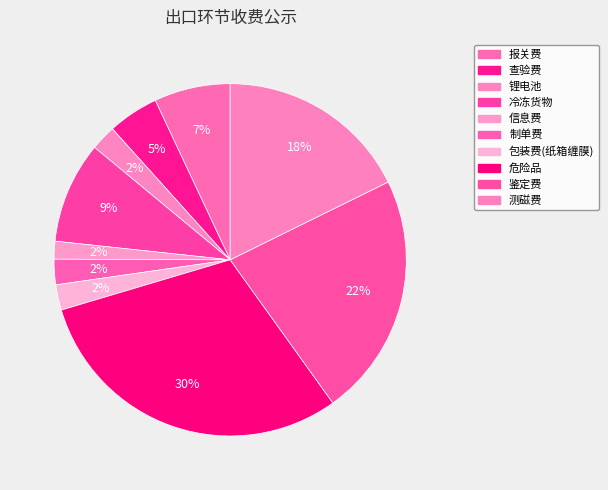

Does 鉴定费 account for over 50% of the chart?

No